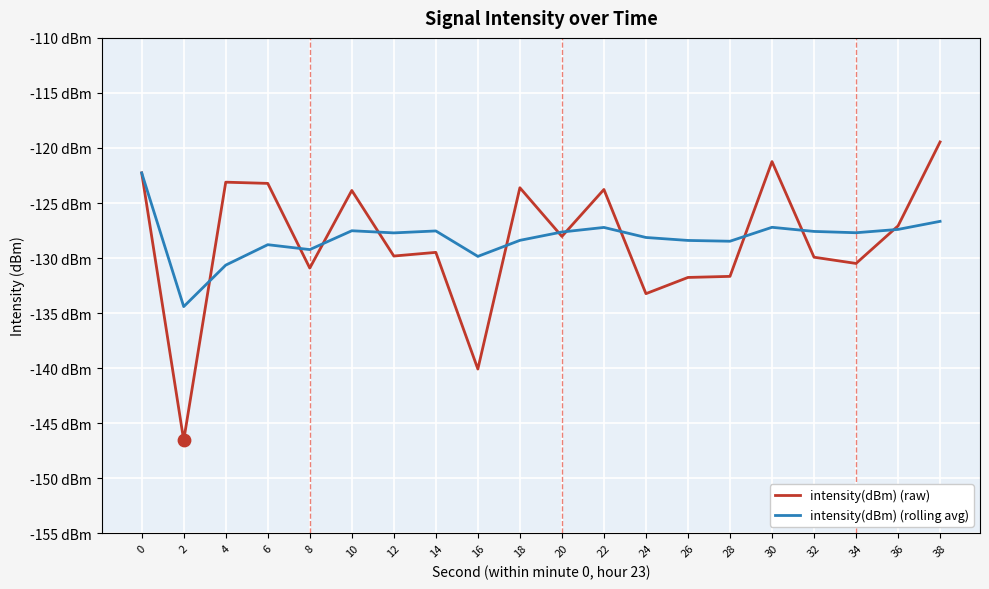

Which series has the largest total across all categories?

intensity(dBm) (rolling avg)